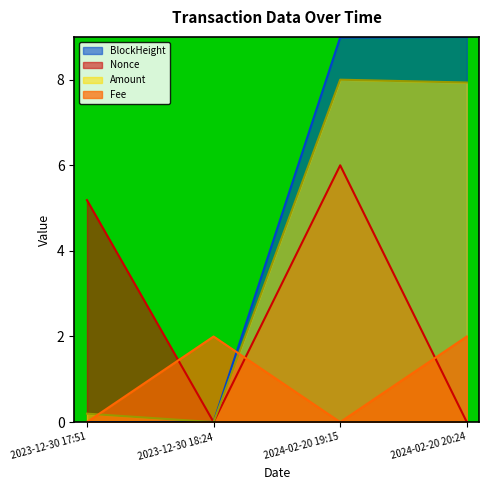

The Fee series shows 2.0 at 2024-02-20 20:24. True or false?

True